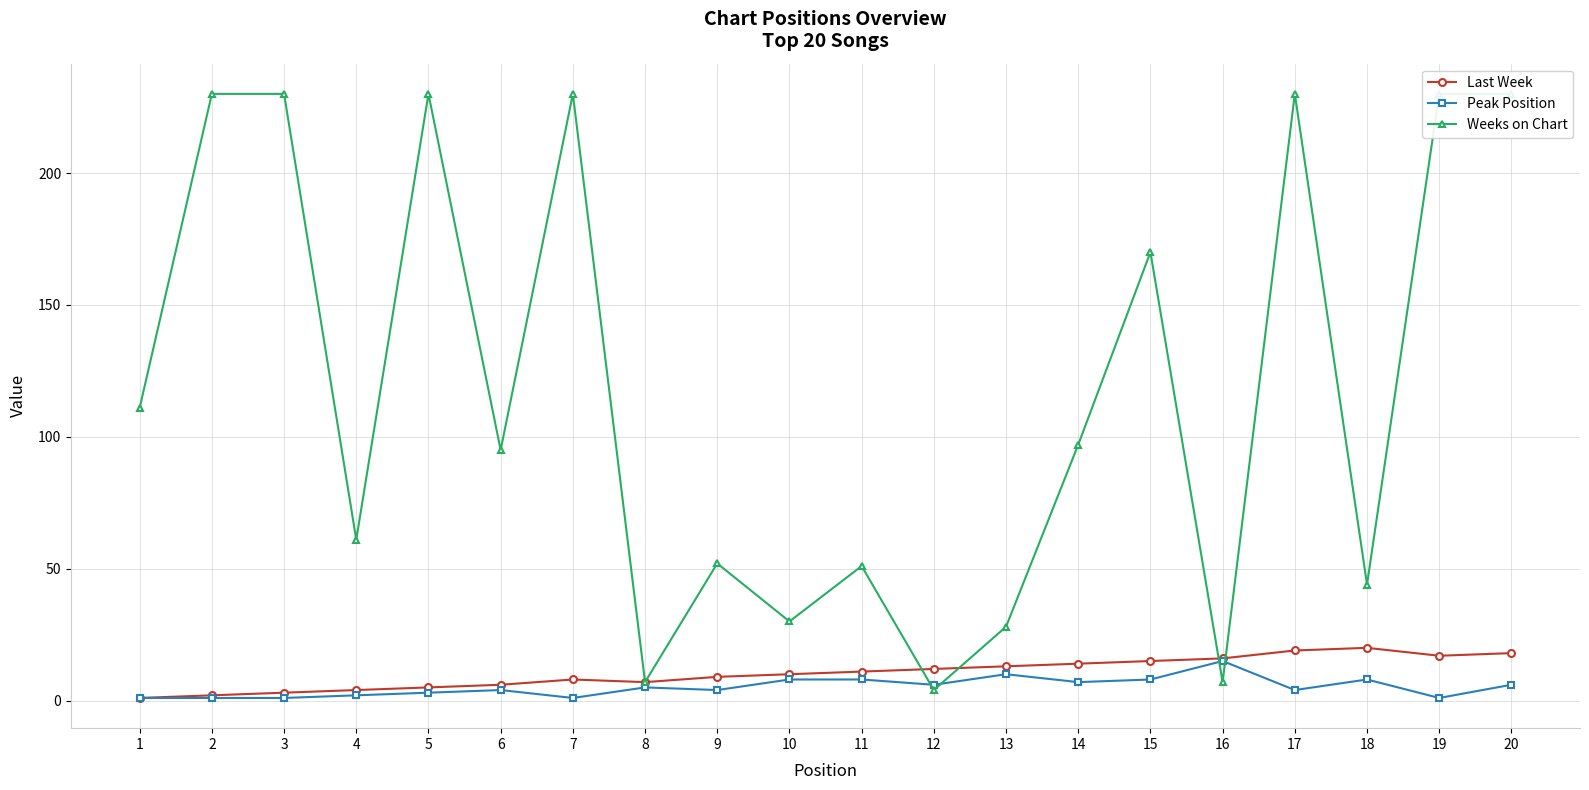

What are all the series names shown in the legend?

Last Week, Peak Position, Weeks on Chart